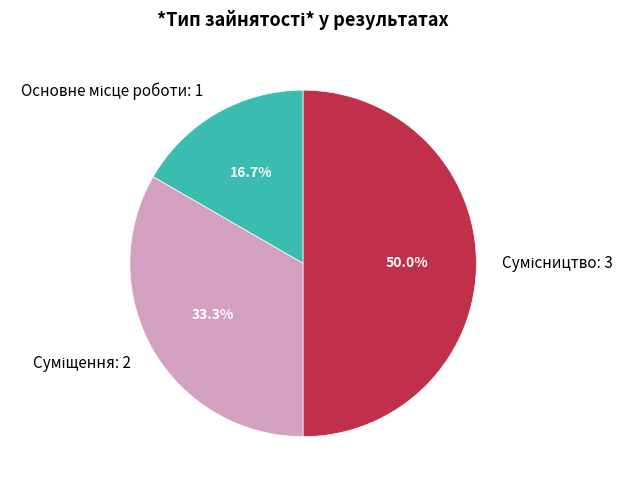

Count the number of slices in the pie.

3